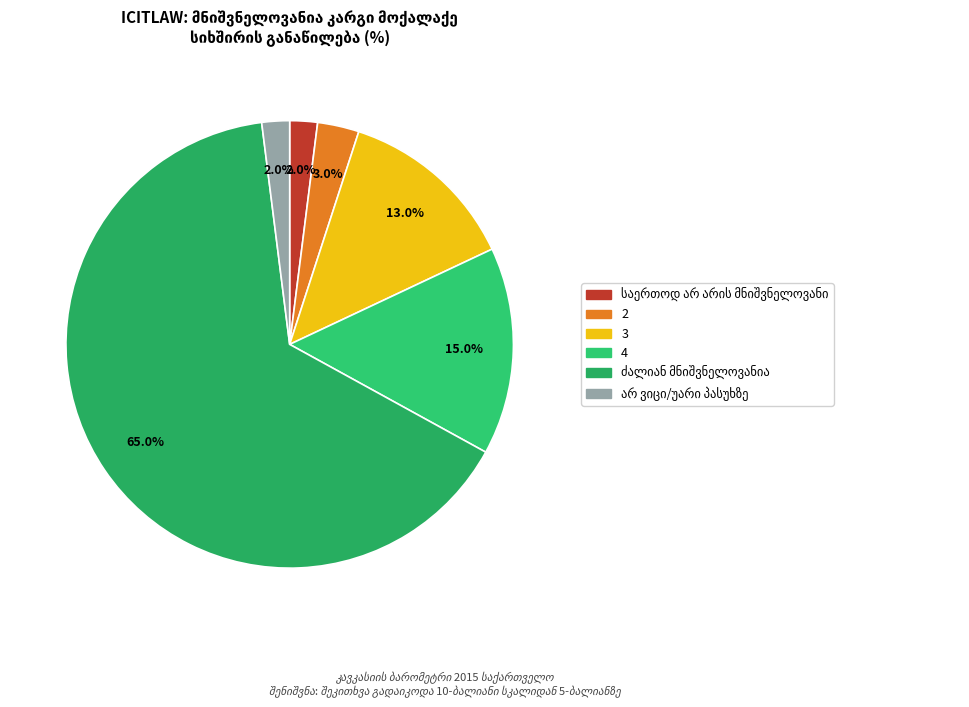

True or false: 2 accounts for 17% of the total.

False